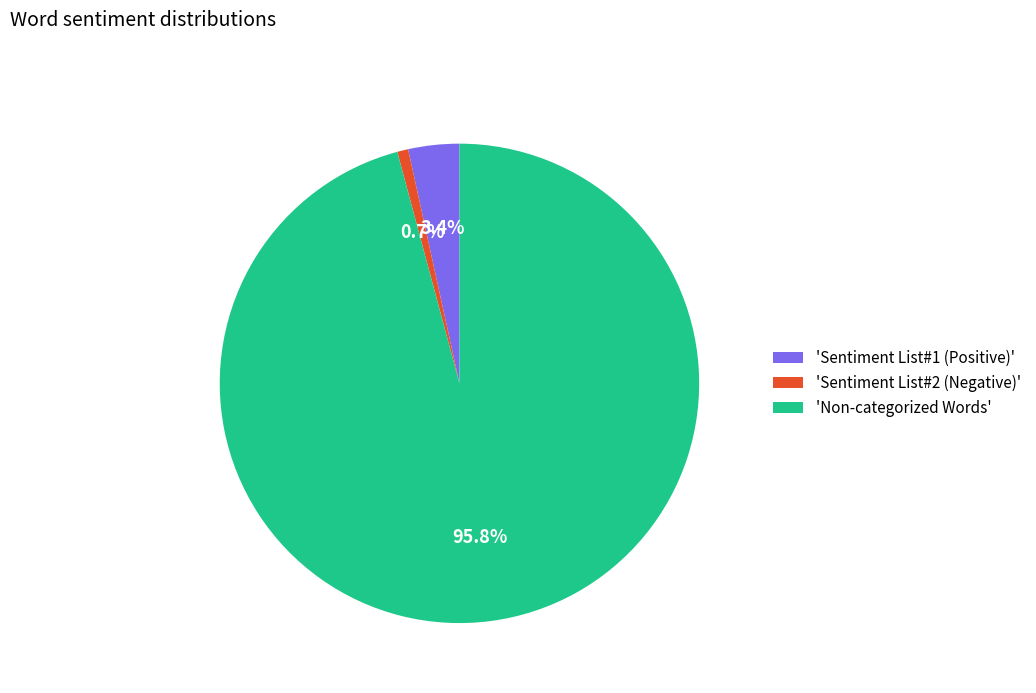

How many slices are in this pie chart?

3